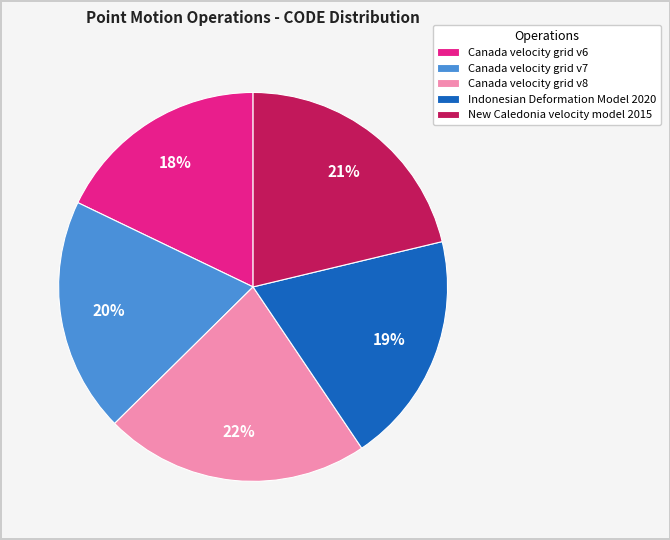

Approximately how many times larger is the value at Canada velocity grid v8 compared to Canada velocity grid v7?

1.1